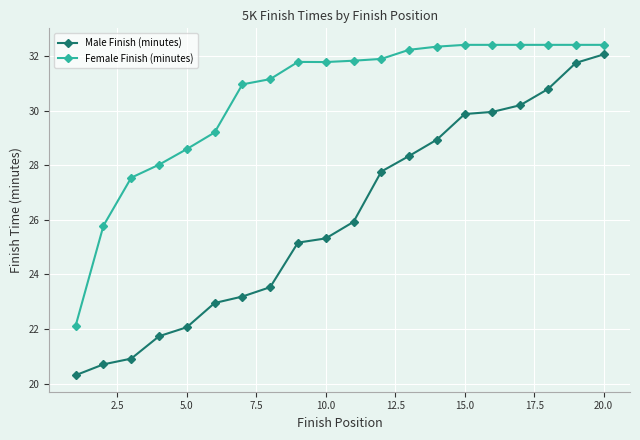

True or false: Male Finish (minutes) and Female Finish (minutes) cross at least once.

False